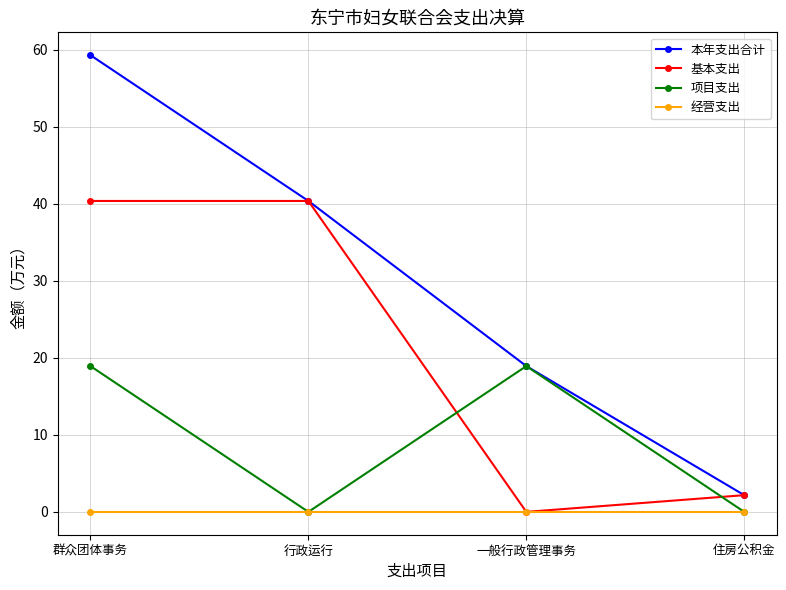

Which series has the largest range (max minus min)?

本年支出合计